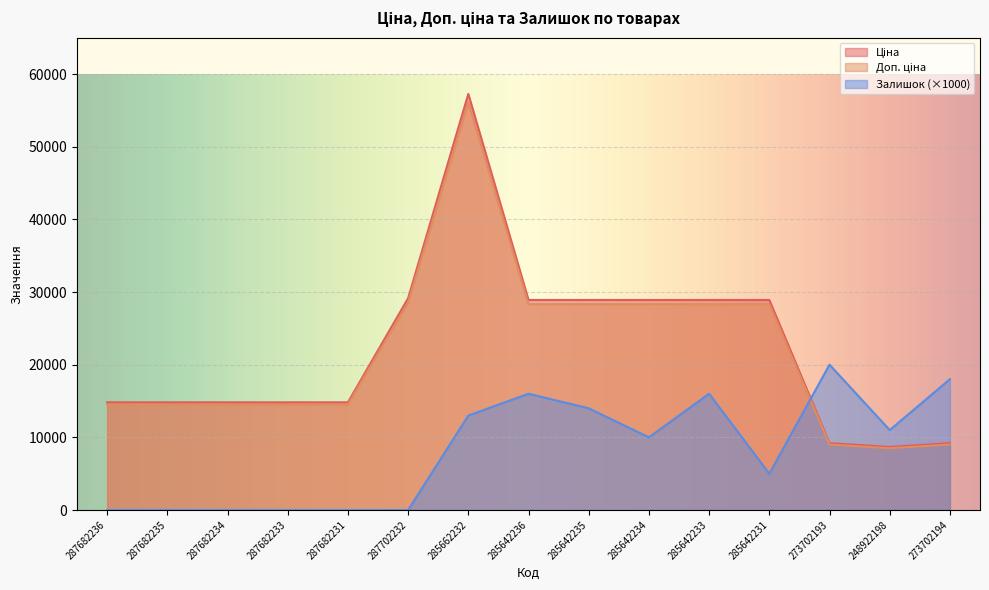

What are all the series names shown in the legend?

Ціна, Доп. ціна, Залишок